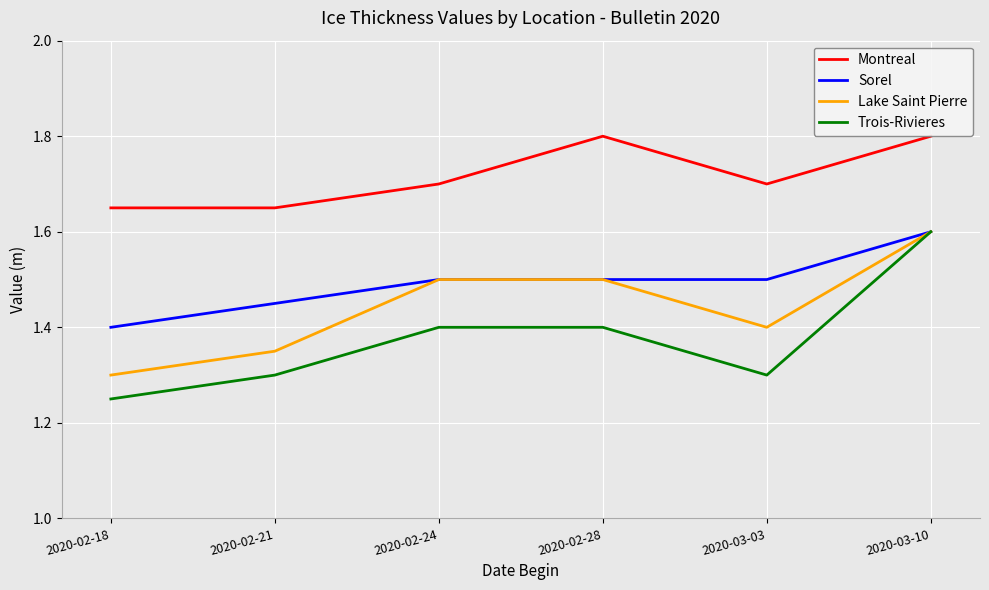

The Montreal series shows 2.5 at 2020-03-10. True or false?

False